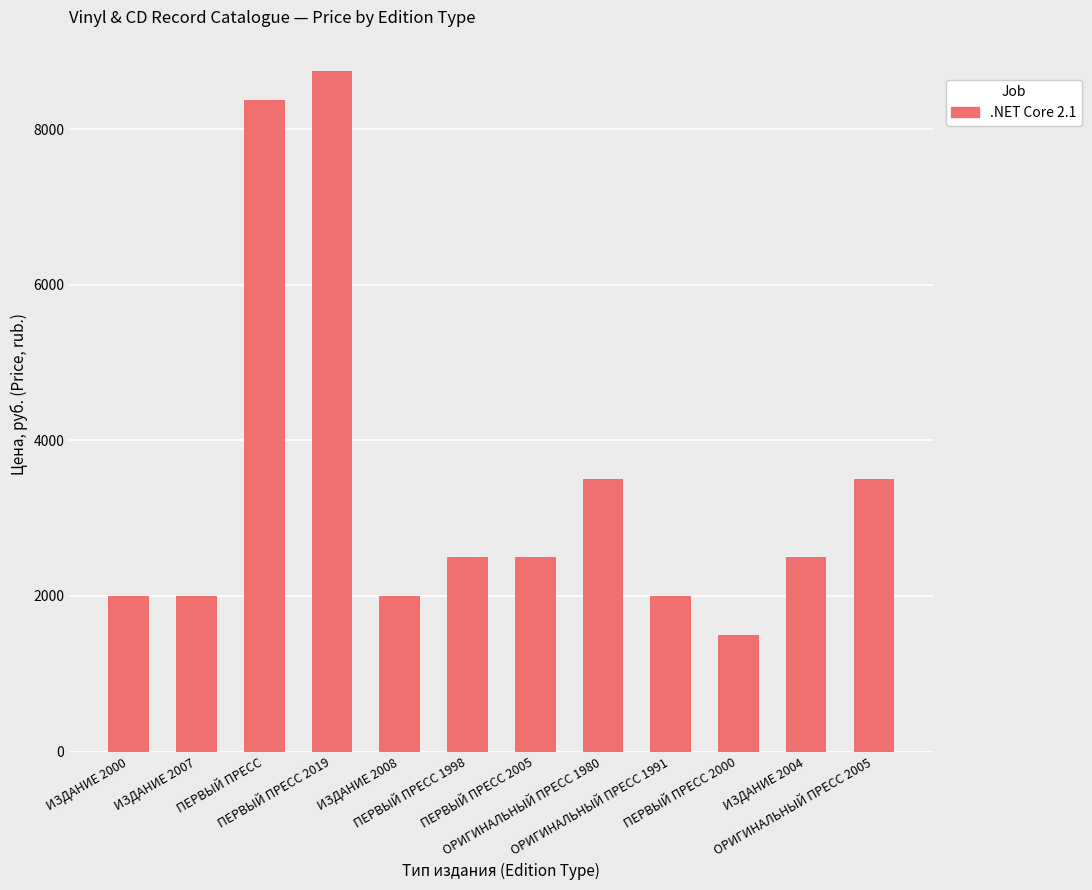

True or false: the data shows 3500 at ОРИГИНАЛЬНЫЙ ПРЕСС 1980.

True